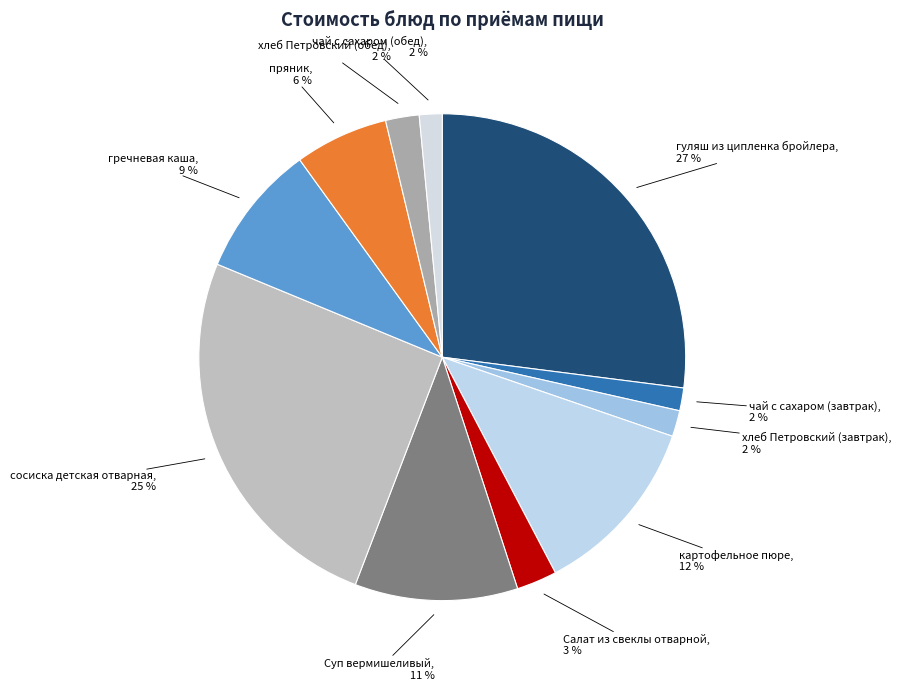

Is there a majority slice in this chart?

No